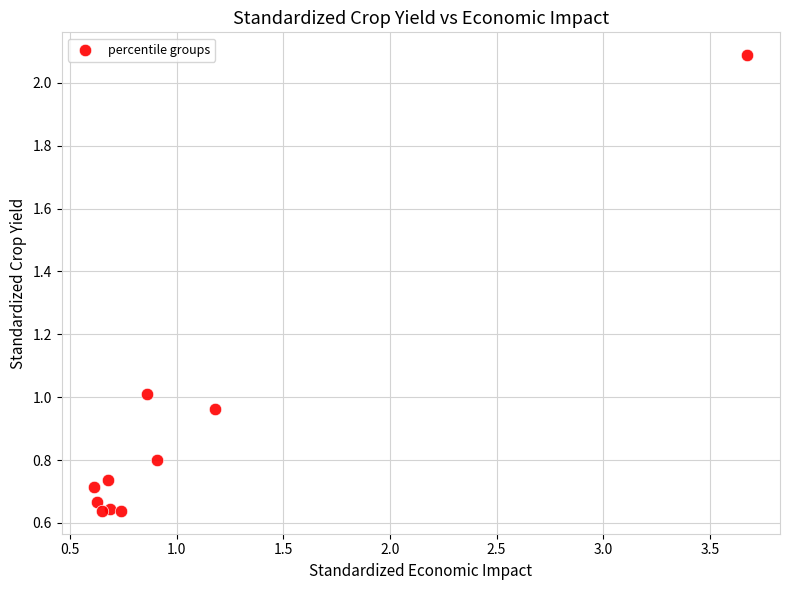

What is the range of Y values (max minus min)?

1.4